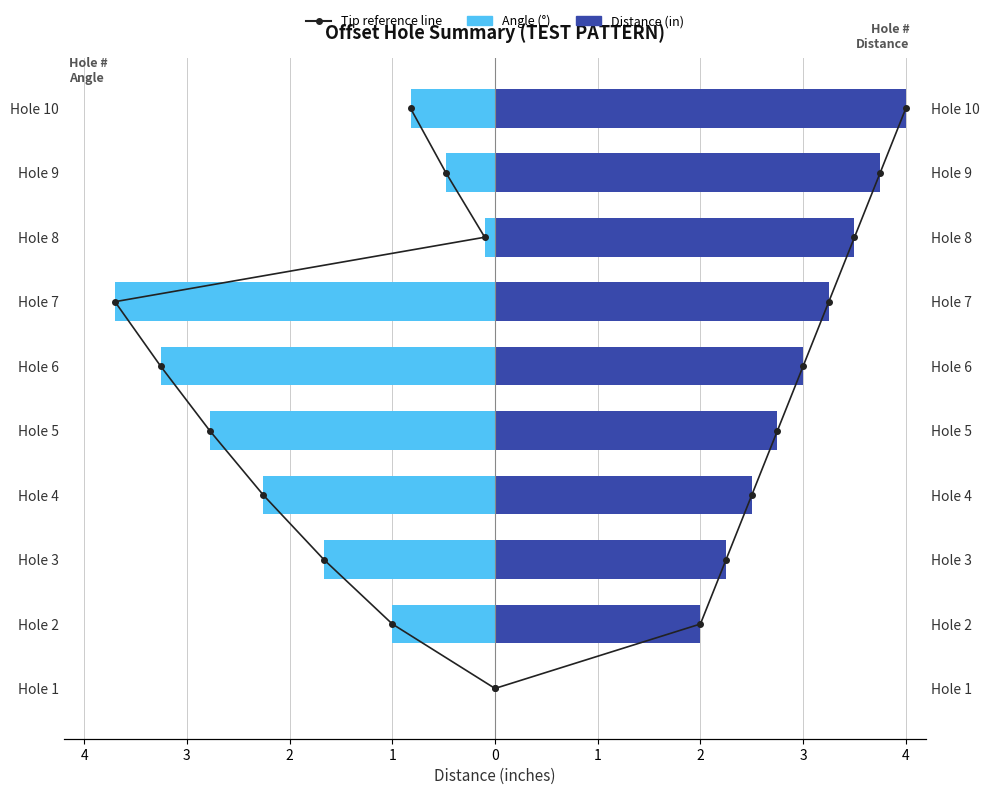

Which series has the largest range (max minus min)?

Angle tip line